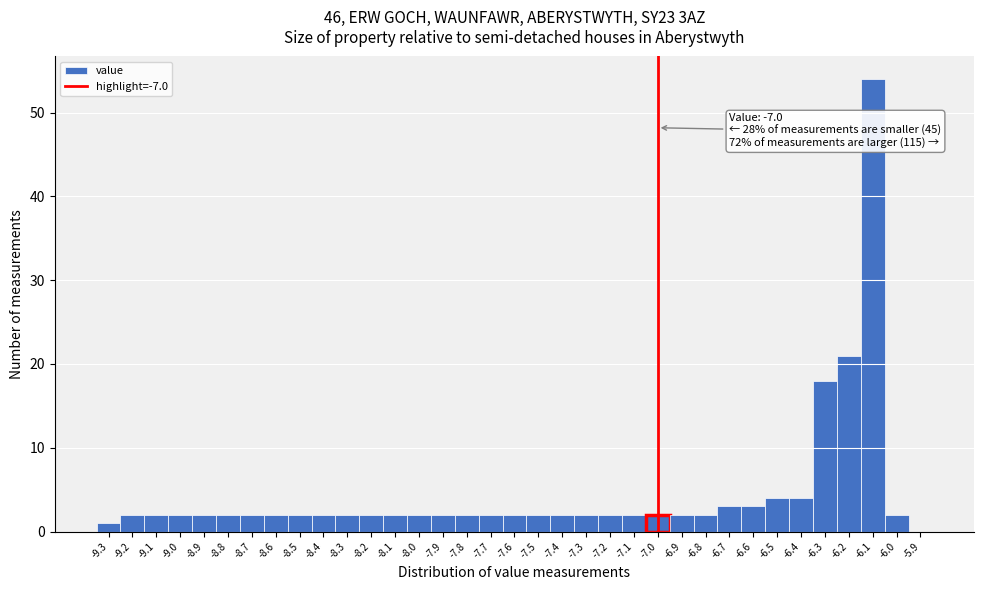

Which range on the x-axis has the tallest bar?

-6.15 to -6.05